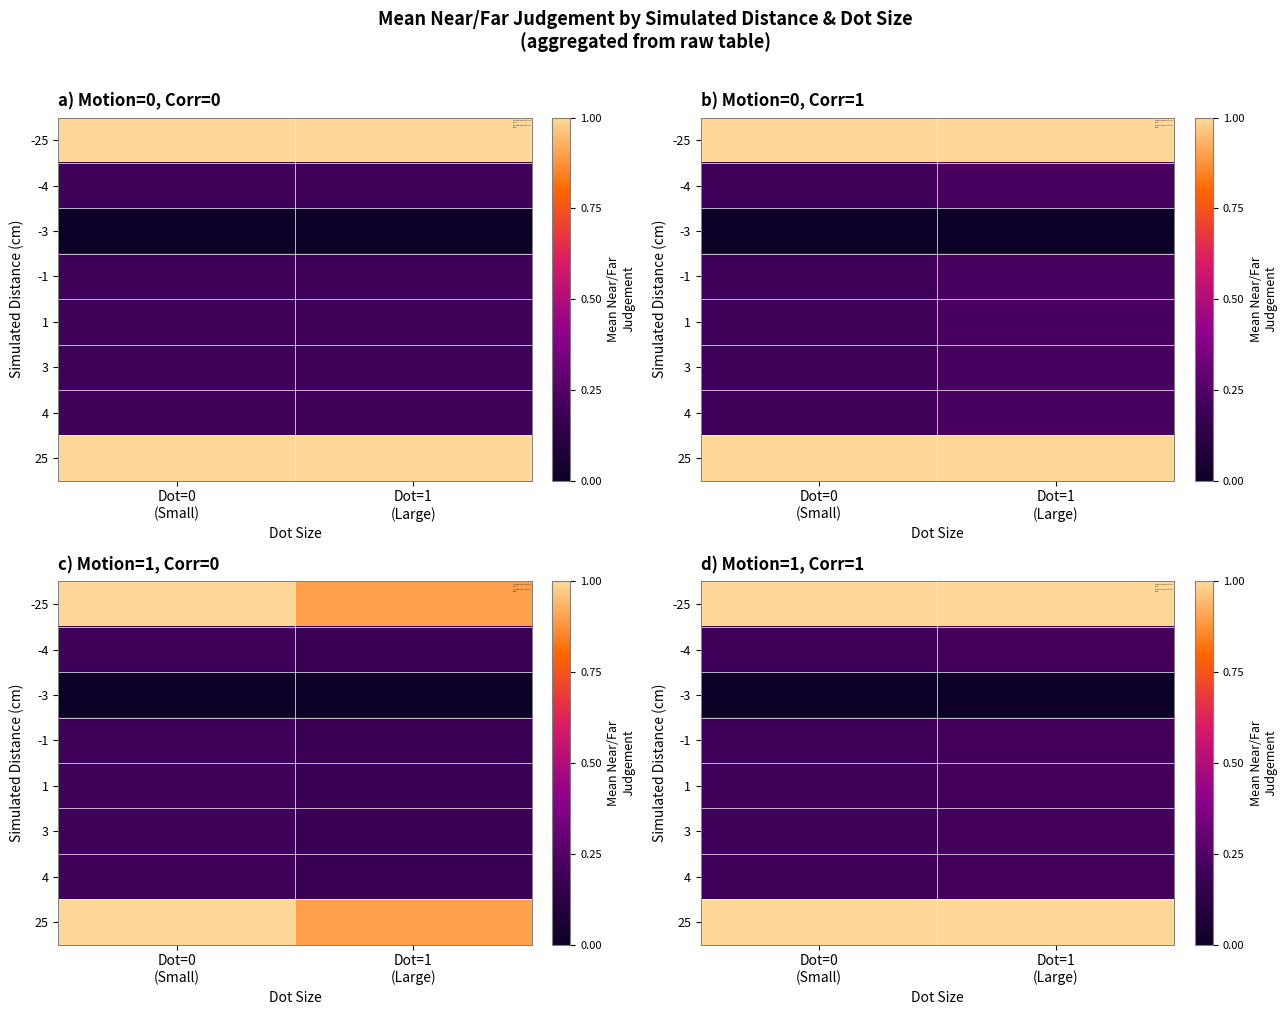

What is the maximum value shown in the chart?

1.0